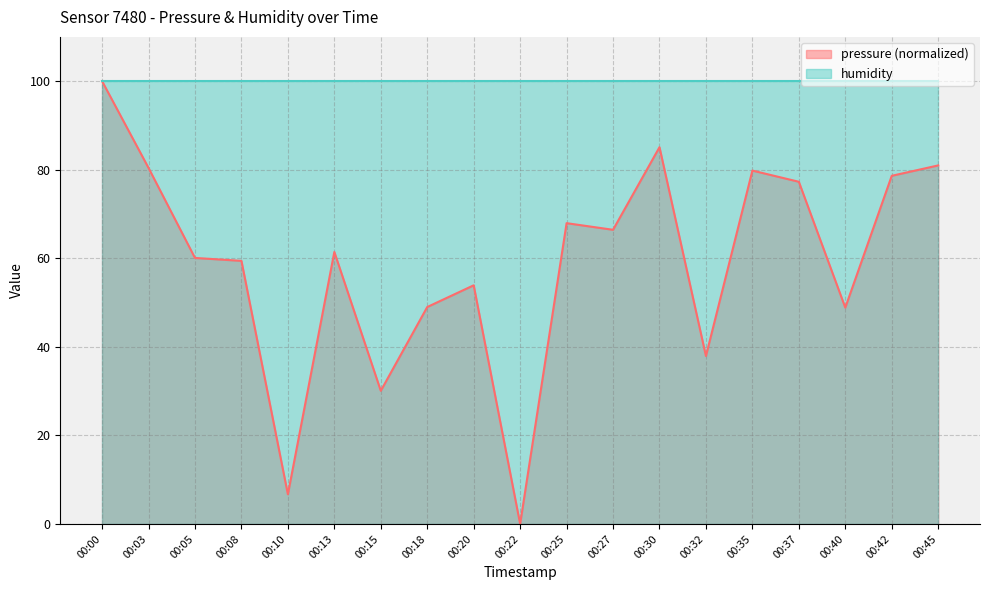

Which category has the highest value across all series?

00:00